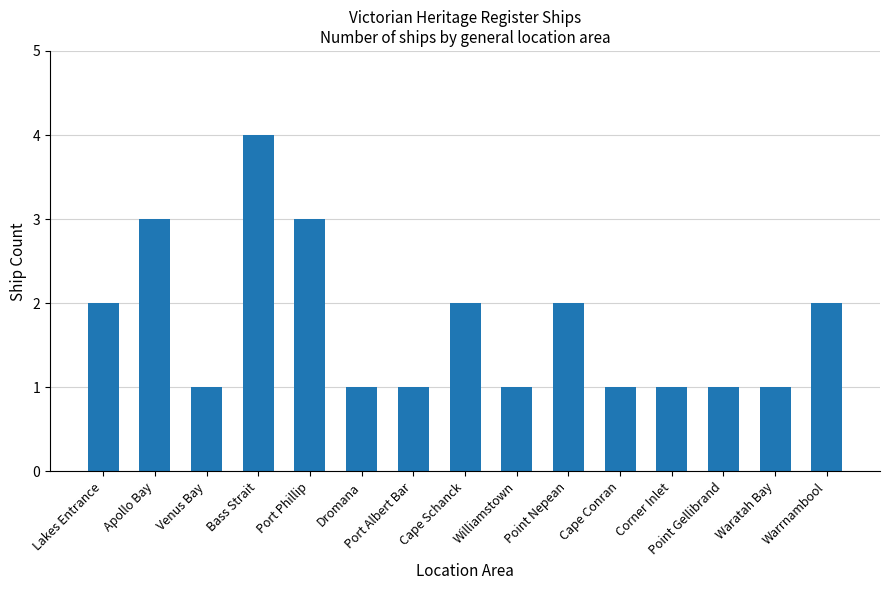

Is it true that the value at Cape Conran is 1?

True